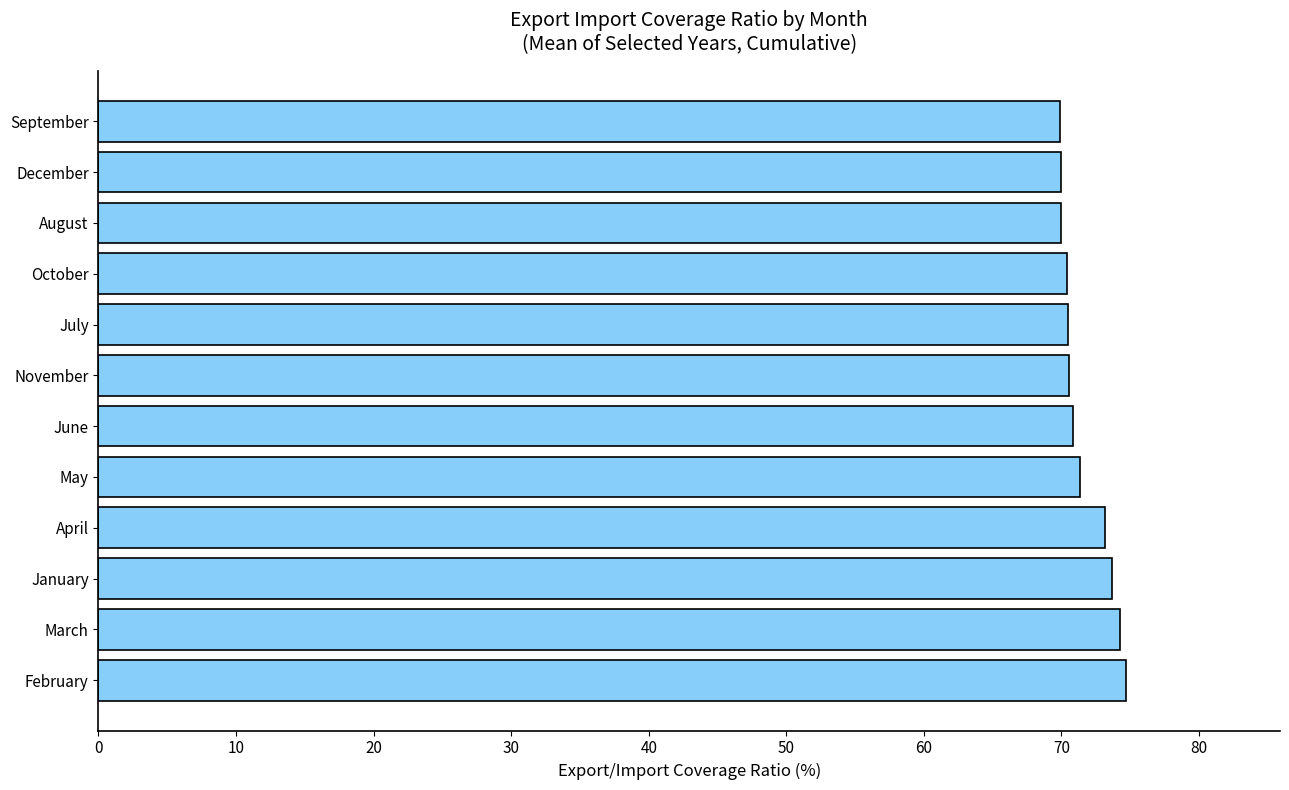

Is it true that the value at January is 73.7?

True